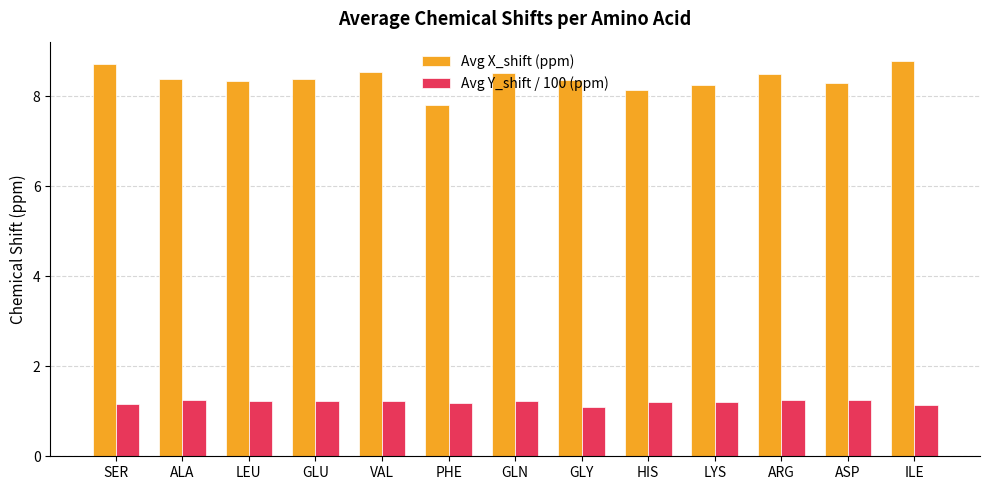

What is the difference between the Avg Y_shift / 100 (ppm) values at ILE and GLN?

0.1